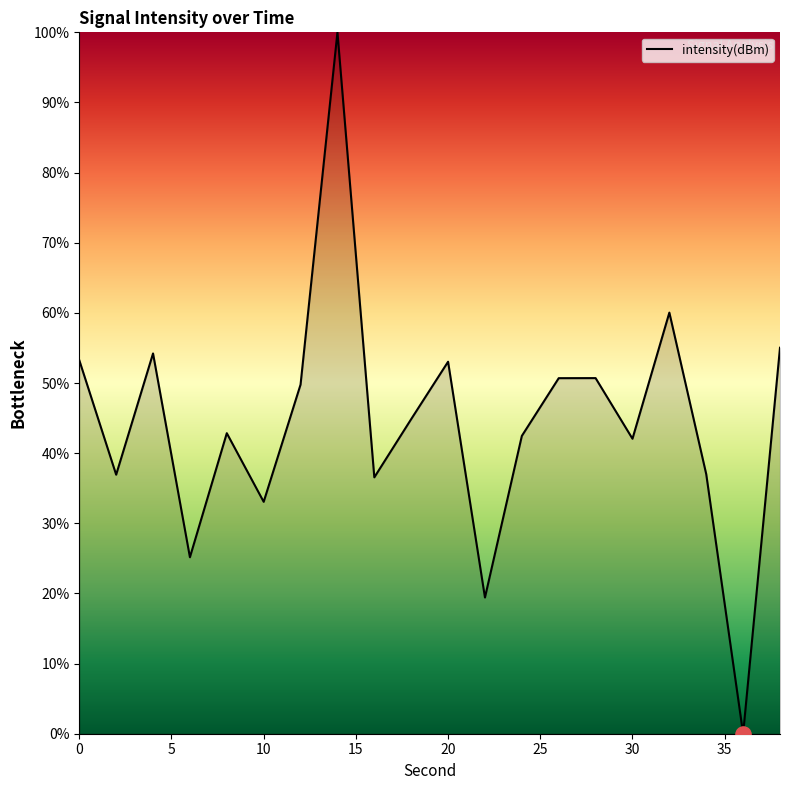

What is the difference between the maximum and minimum values?

100.0